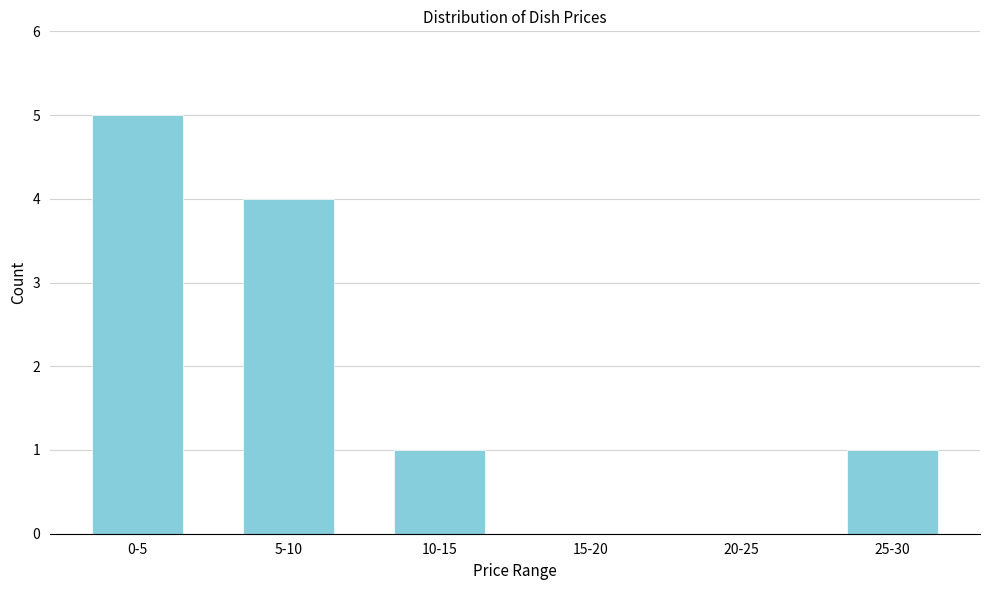

Reading right to left, extract all data points from this chart.

25-30=1	20-25=0	15-20=0	10-15=1	5-10=4	0-5=5